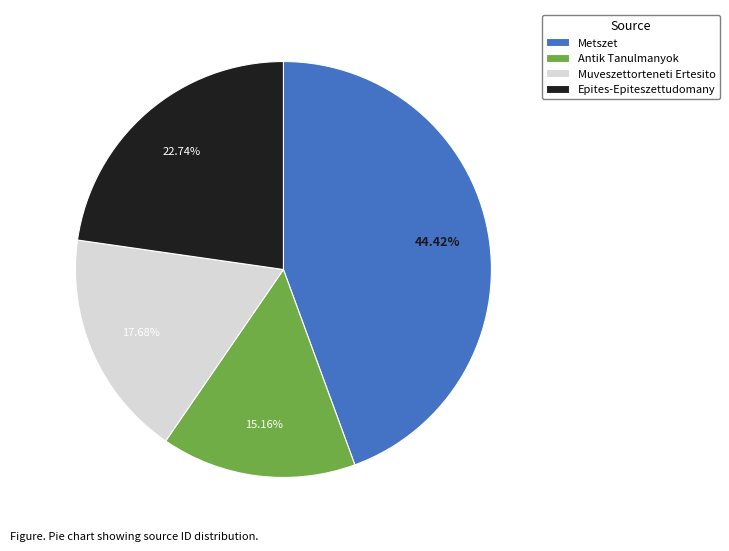

Which slice is the largest?

Metszet